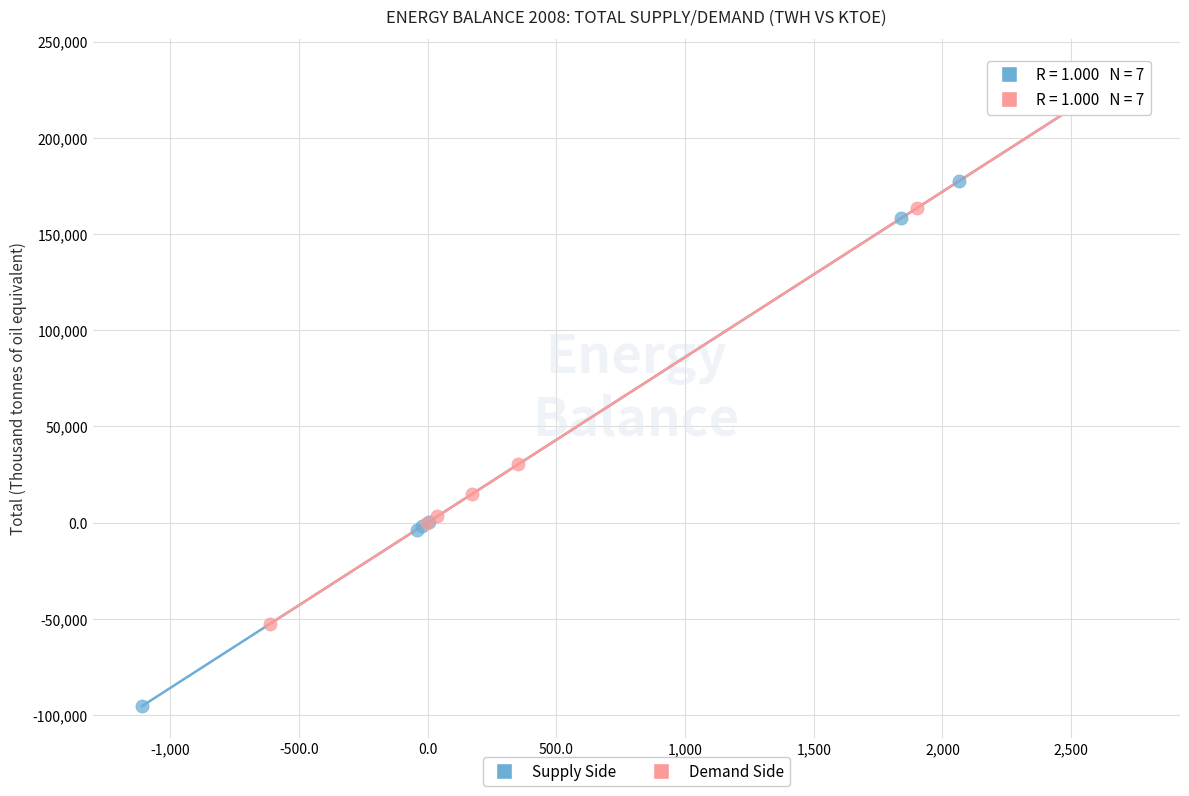

Which series contains the lowest Y value?

Supply Side